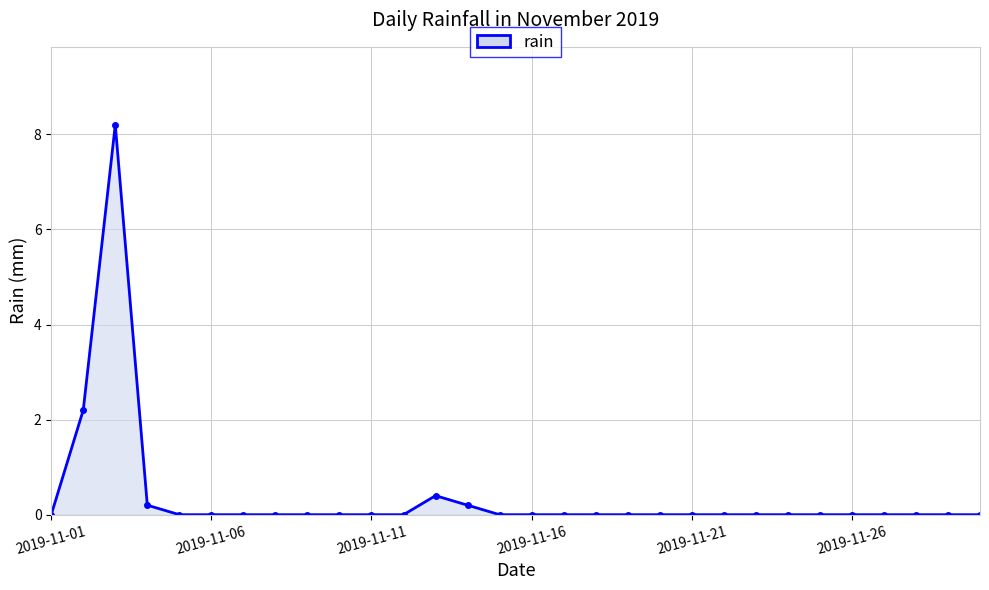

True or false: there are more than 1 points higher than both neighbors.

True